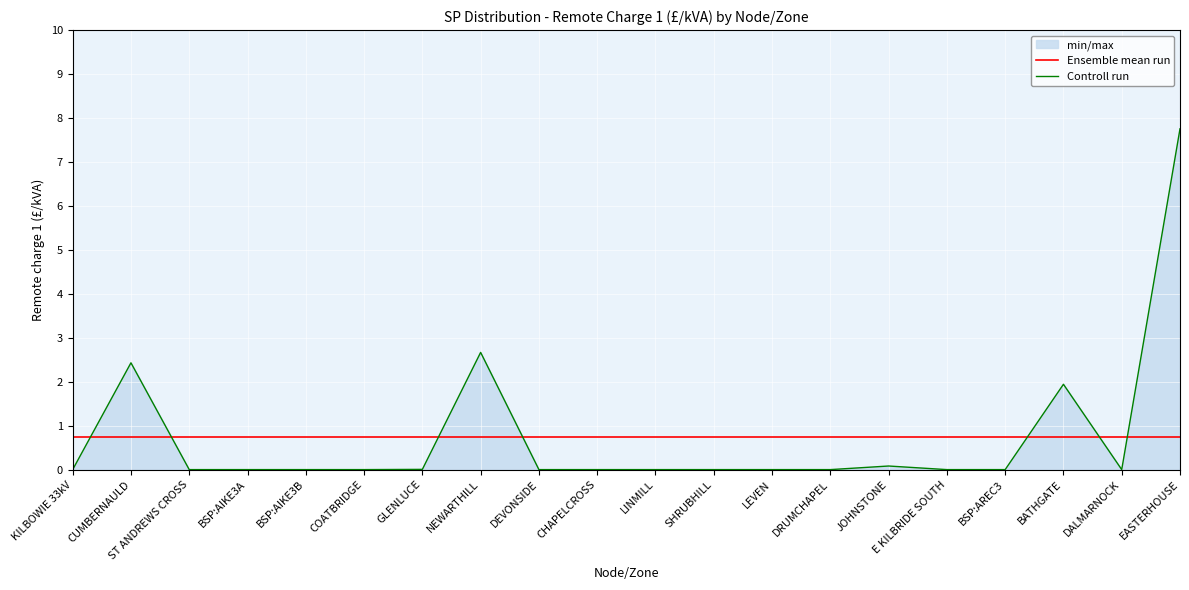

Count the number of categories in the chart.

20